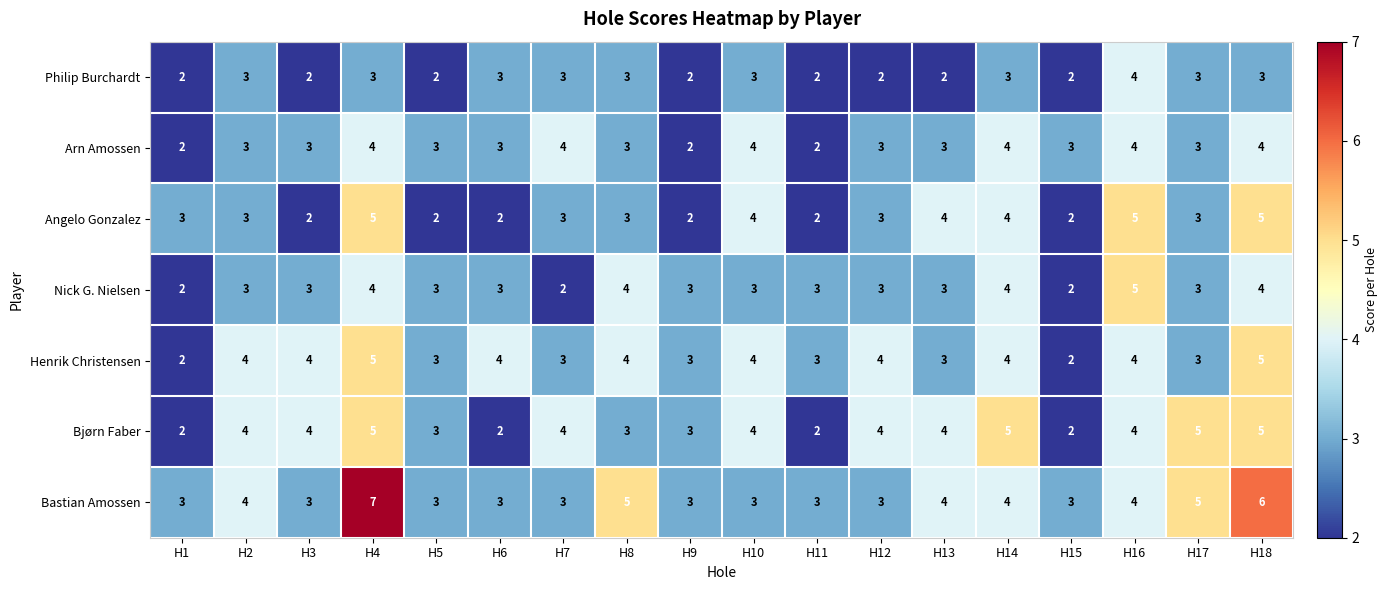

What value does the Bjørn Faber series have at H16?

4